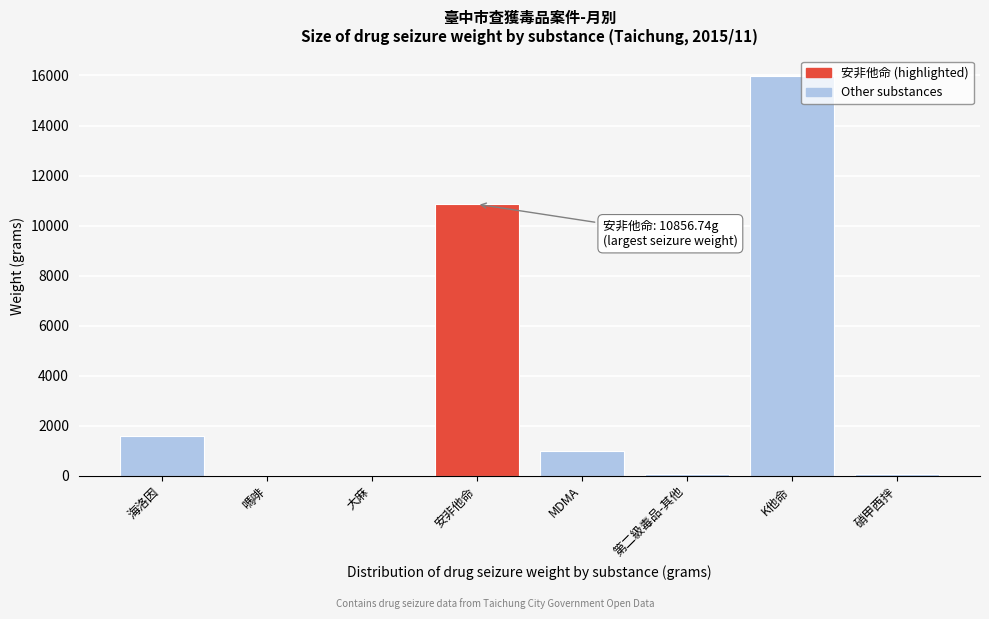

Between 第二級毒品-其他 and 安非他命, which is larger?

安非他命